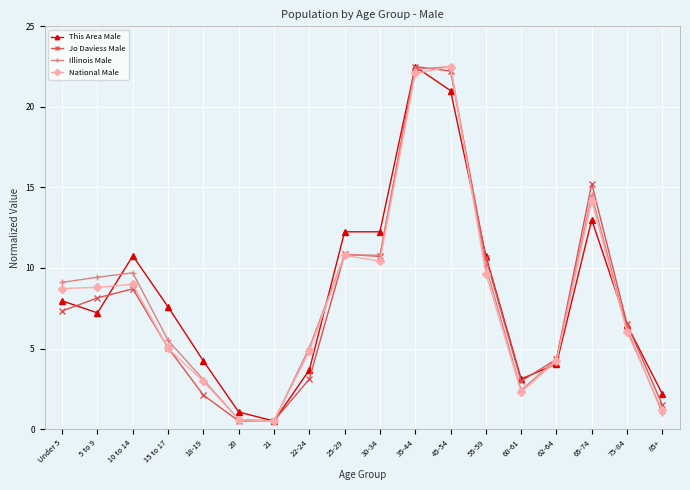

What is the difference between the This Area Male values at Under 5 and 75-84?

1.5